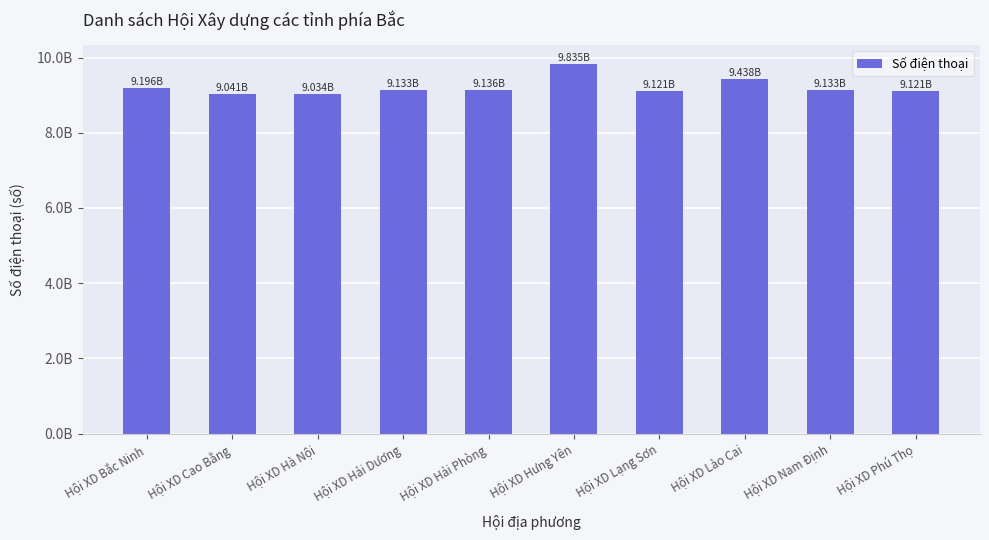

Are the bars horizontal?

No